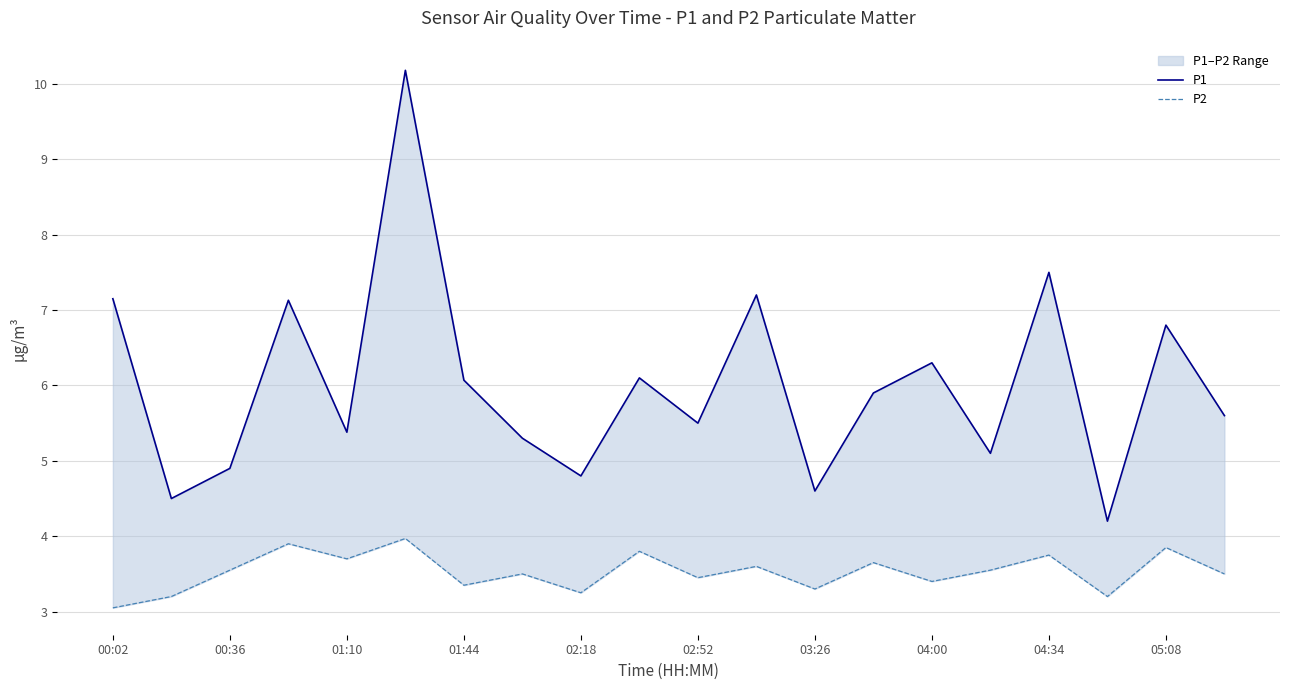

Is it true that P1 equals 7.2 at 11?

True